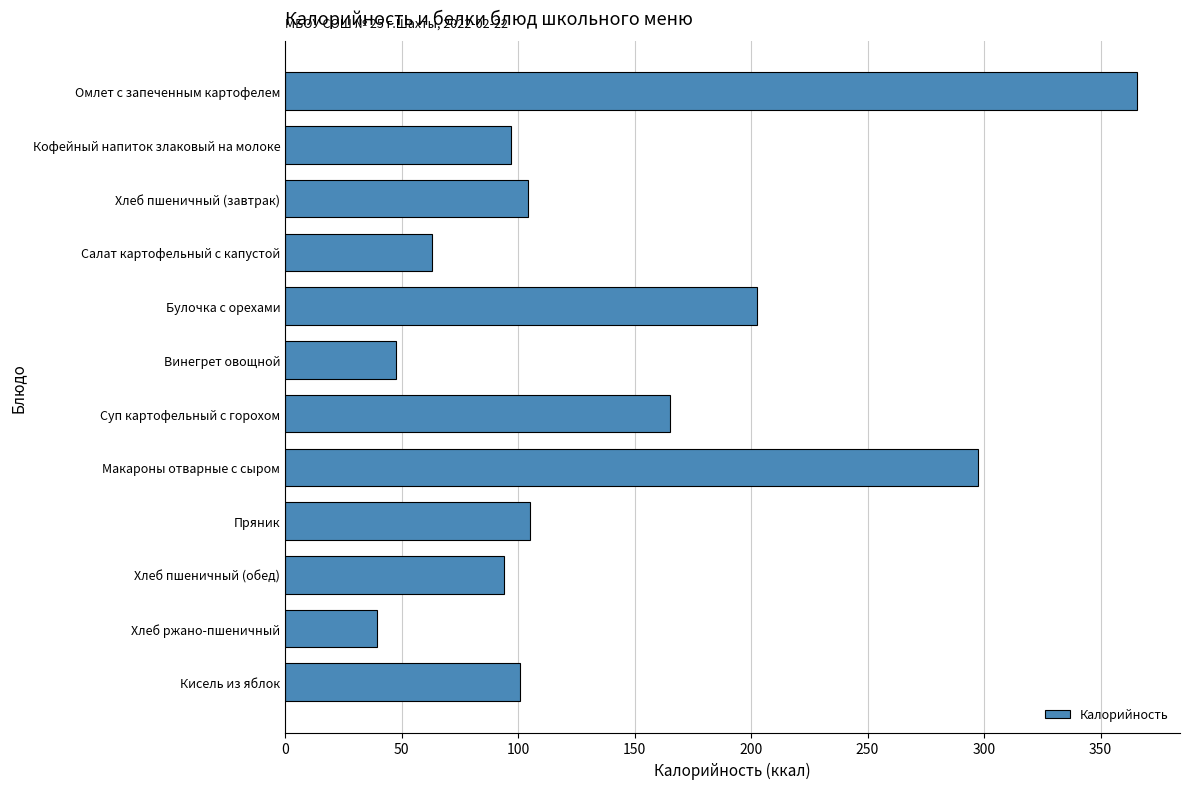

What is the sum of all values?

1682.8